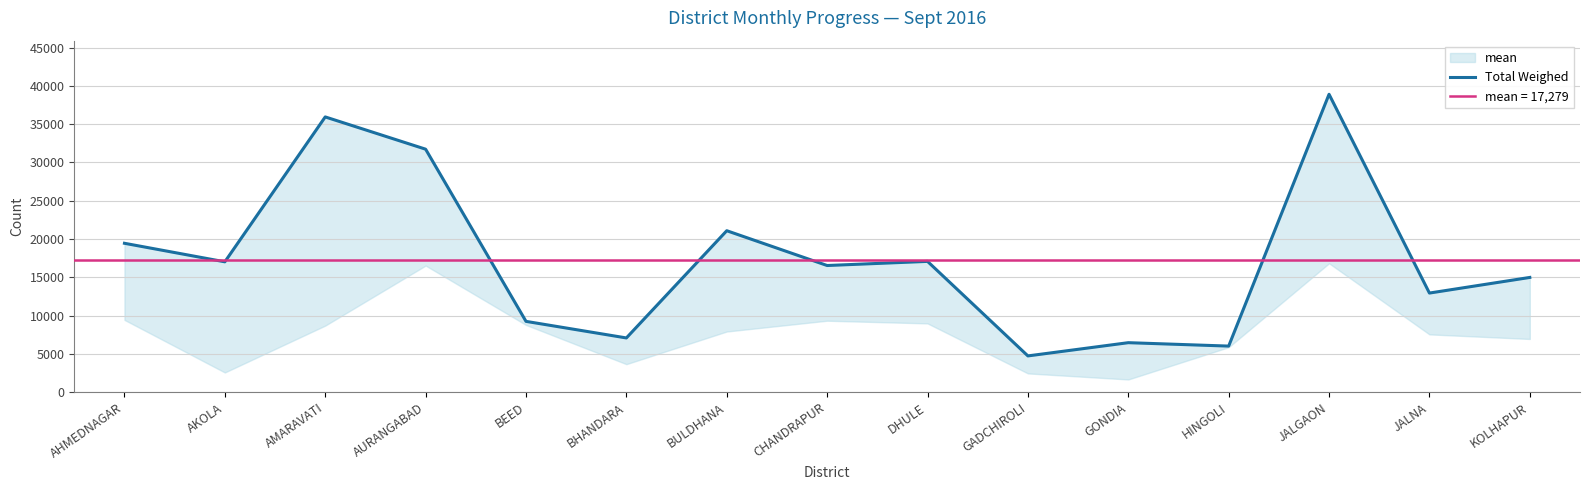

How many points are lower than both their immediate neighbors (excluding endpoints)?

6